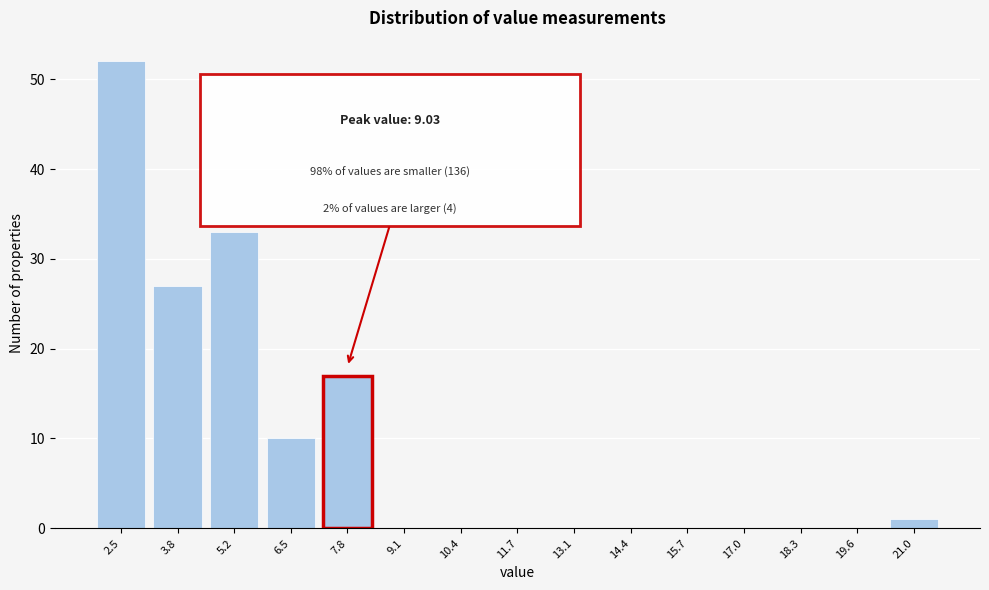

Reading left to right, transcribe all the data shown in this chart.

2.5=52	3.8=27	5.2=33	6.5=10	7.8=17	9.1=0	10.4=0	11.7=0	13.1=0	14.4=0	15.7=0	17.0=0	18.3=0	19.6=0	21.0=1